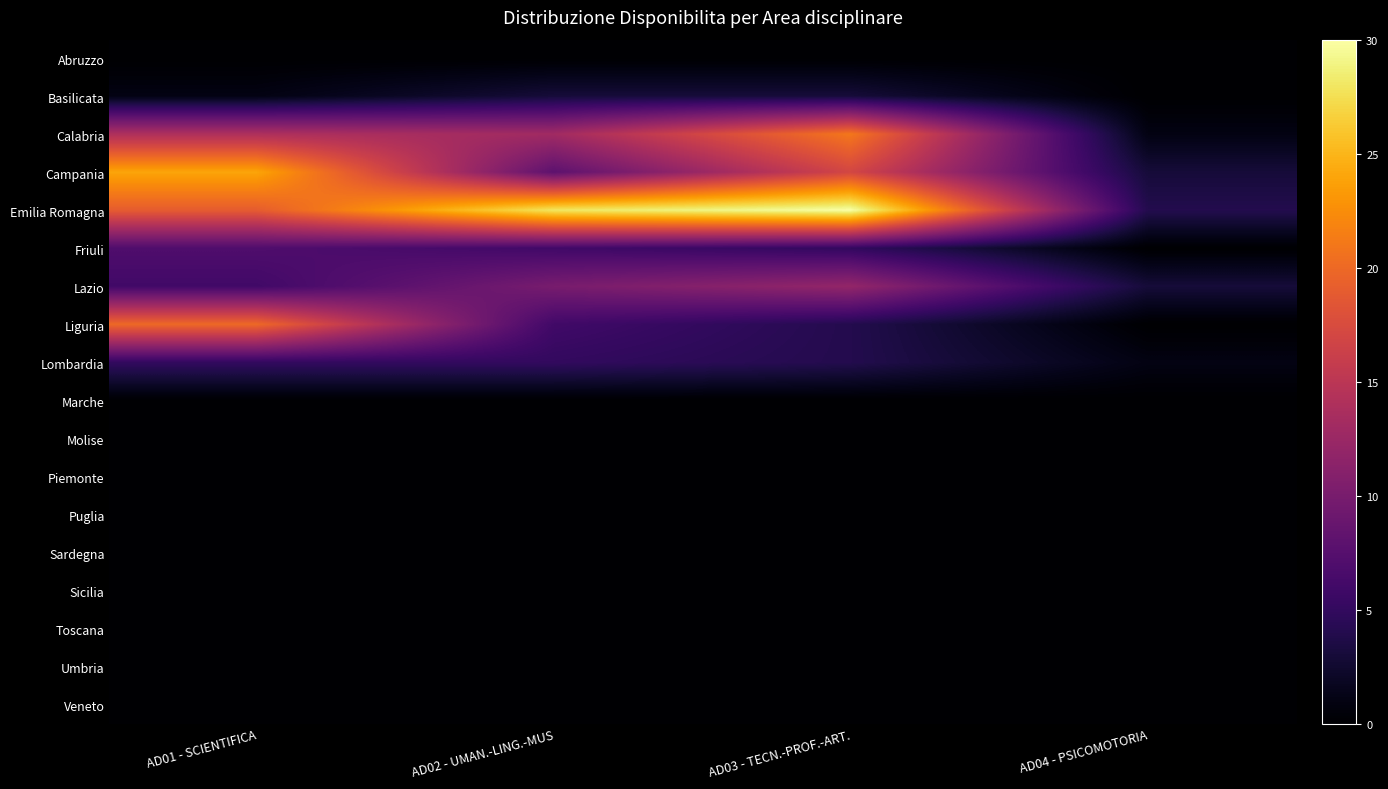

Reading left to right, extract all data points from this chart.

Abruzzo: AD01 - SCIENTIFICA=0	AD02 - UMAN.-LING.-MUS=0	AD03 - TECN.-PROF.-ART.=0	AD04 - PSICOMOTORIA=0
Basilicata: AD01 - SCIENTIFICA=1	AD02 - UMAN.-LING.-MUS=3	AD03 - TECN.-PROF.-ART.=3	AD04 - PSICOMOTORIA=0
Calabria: AD01 - SCIENTIFICA=14	AD02 - UMAN.-LING.-MUS=13	AD03 - TECN.-PROF.-ART.=21	AD04 - PSICOMOTORIA=1
Campania: AD01 - SCIENTIFICA=24	AD02 - UMAN.-LING.-MUS=8	AD03 - TECN.-PROF.-ART.=17	AD04 - PSICOMOTORIA=3
Emilia Romagna: AD01 - SCIENTIFICA=19	AD02 - UMAN.-LING.-MUS=28	AD03 - TECN.-PROF.-ART.=30	AD04 - PSICOMOTORIA=4
Friuli: AD01 - SCIENTIFICA=7	AD02 - UMAN.-LING.-MUS=6	AD03 - TECN.-PROF.-ART.=5	AD04 - PSICOMOTORIA=0
Lazio: AD01 - SCIENTIFICA=6	AD02 - UMAN.-LING.-MUS=10	AD03 - TECN.-PROF.-ART.=12	AD04 - PSICOMOTORIA=3
Liguria: AD01 - SCIENTIFICA=20	AD02 - UMAN.-LING.-MUS=6	AD03 - TECN.-PROF.-ART.=4	AD04 - PSICOMOTORIA=0
Lombardia: AD01 - SCIENTIFICA=5	AD02 - UMAN.-LING.-MUS=5	AD03 - TECN.-PROF.-ART.=4	AD04 - PSICOMOTORIA=1
Marche: AD01 - SCIENTIFICA=0	AD02 - UMAN.-LING.-MUS=0	AD03 - TECN.-PROF.-ART.=0	AD04 - PSICOMOTORIA=0
Molise: AD01 - SCIENTIFICA=0	AD02 - UMAN.-LING.-MUS=0	AD03 - TECN.-PROF.-ART.=0	AD04 - PSICOMOTORIA=0
Piemonte: AD01 - SCIENTIFICA=0	AD02 - UMAN.-LING.-MUS=0	AD03 - TECN.-PROF.-ART.=0	AD04 - PSICOMOTORIA=0
Puglia: AD01 - SCIENTIFICA=0	AD02 - UMAN.-LING.-MUS=0	AD03 - TECN.-PROF.-ART.=0	AD04 - PSICOMOTORIA=0
Sardegna: AD01 - SCIENTIFICA=0	AD02 - UMAN.-LING.-MUS=0	AD03 - TECN.-PROF.-ART.=0	AD04 - PSICOMOTORIA=0
Sicilia: AD01 - SCIENTIFICA=0	AD02 - UMAN.-LING.-MUS=0	AD03 - TECN.-PROF.-ART.=0	AD04 - PSICOMOTORIA=0
Toscana: AD01 - SCIENTIFICA=0	AD02 - UMAN.-LING.-MUS=0	AD03 - TECN.-PROF.-ART.=0	AD04 - PSICOMOTORIA=0
Umbria: AD01 - SCIENTIFICA=0	AD02 - UMAN.-LING.-MUS=0	AD03 - TECN.-PROF.-ART.=0	AD04 - PSICOMOTORIA=0
Veneto: AD01 - SCIENTIFICA=0	AD02 - UMAN.-LING.-MUS=0	AD03 - TECN.-PROF.-ART.=0	AD04 - PSICOMOTORIA=0